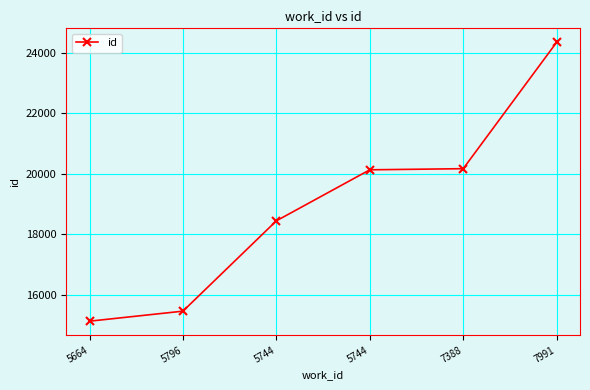

Is this an area chart (filled region under the line)?

No